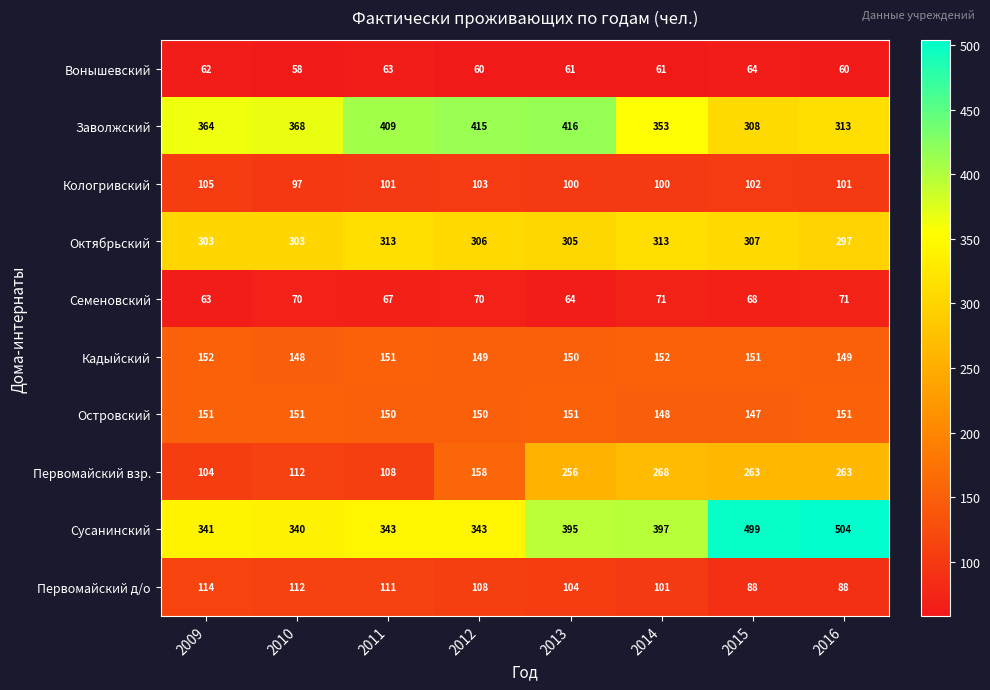

What is the highest value of the Октябрьский series?

313